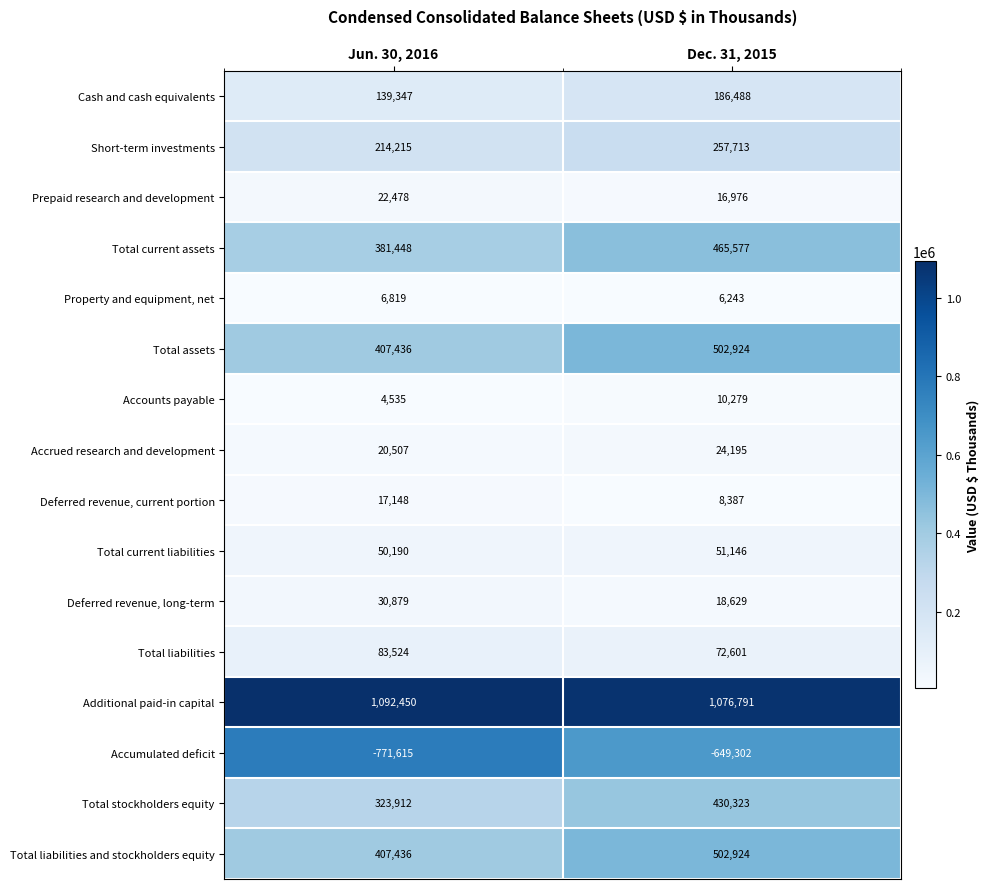

Between Jun. 30, 2016 and Dec. 31, 2015, which series saw the biggest shift?

Accumulated deficit